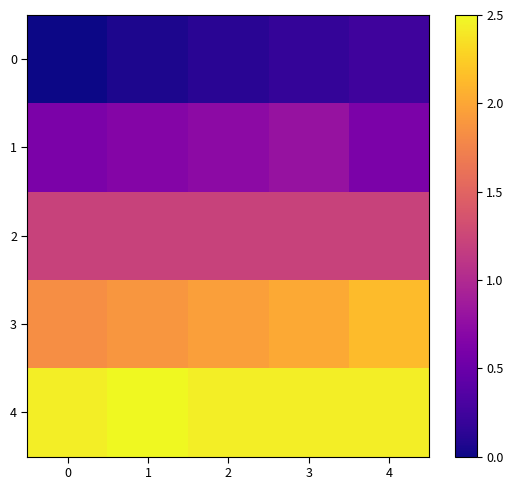

Rank the series by their maximum value, from lowest to highest.

0, 1, 2, 3, 4